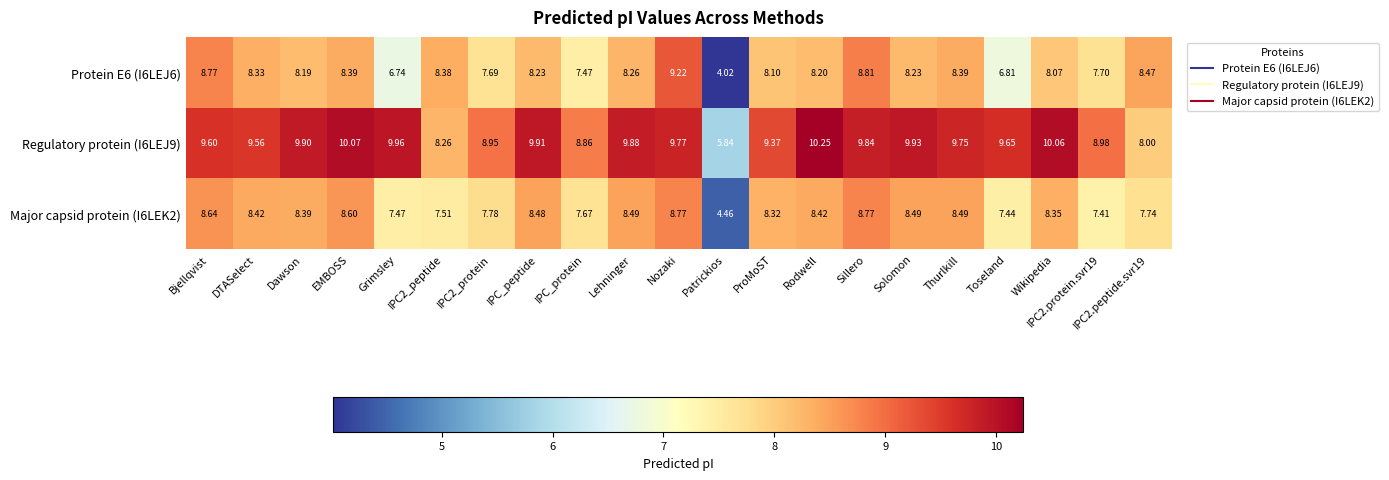

At which label does Regulatory protein (I6LEJ9) first exceed 9?

Bjellqvist